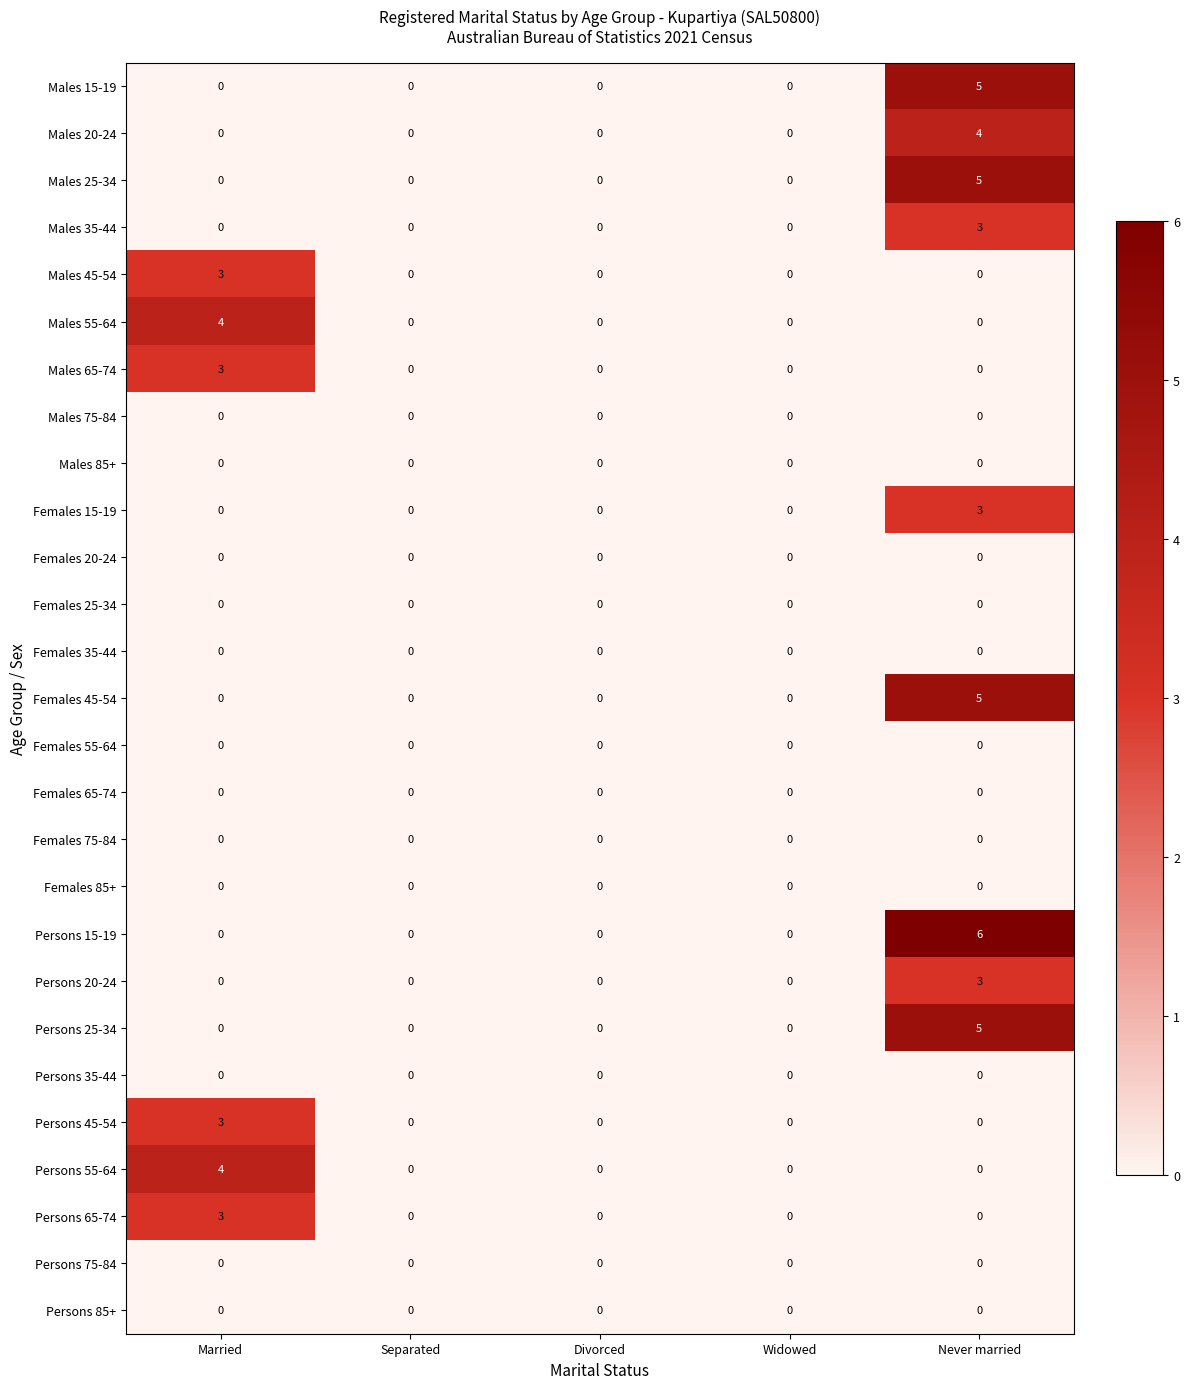

Which series has the widest spread of values?

Persons 15-19